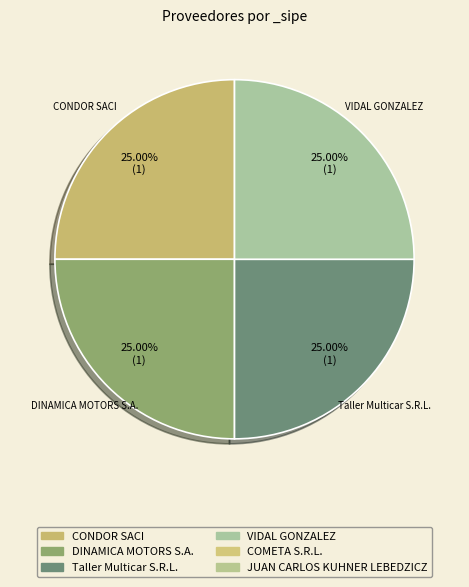

Is there any slice that represents more than half of the pie?

No